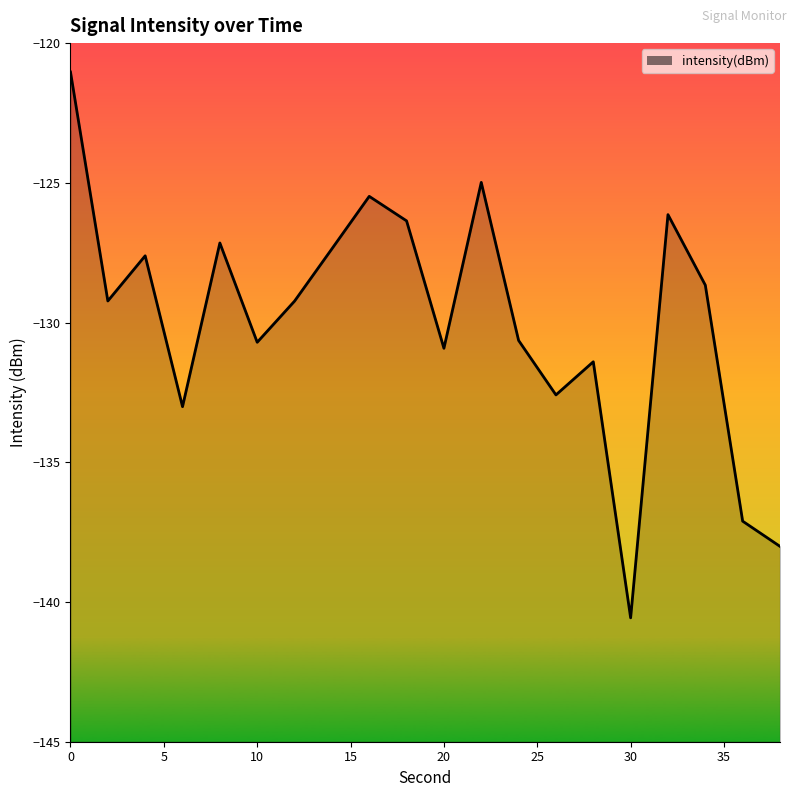

List the labels in order of value, smallest first.

15, 19, 18, 15, 13, 14, 10, 25, 12, 30, 5, 17, 10, 35, 20, 9, 16, 40, 11, 0